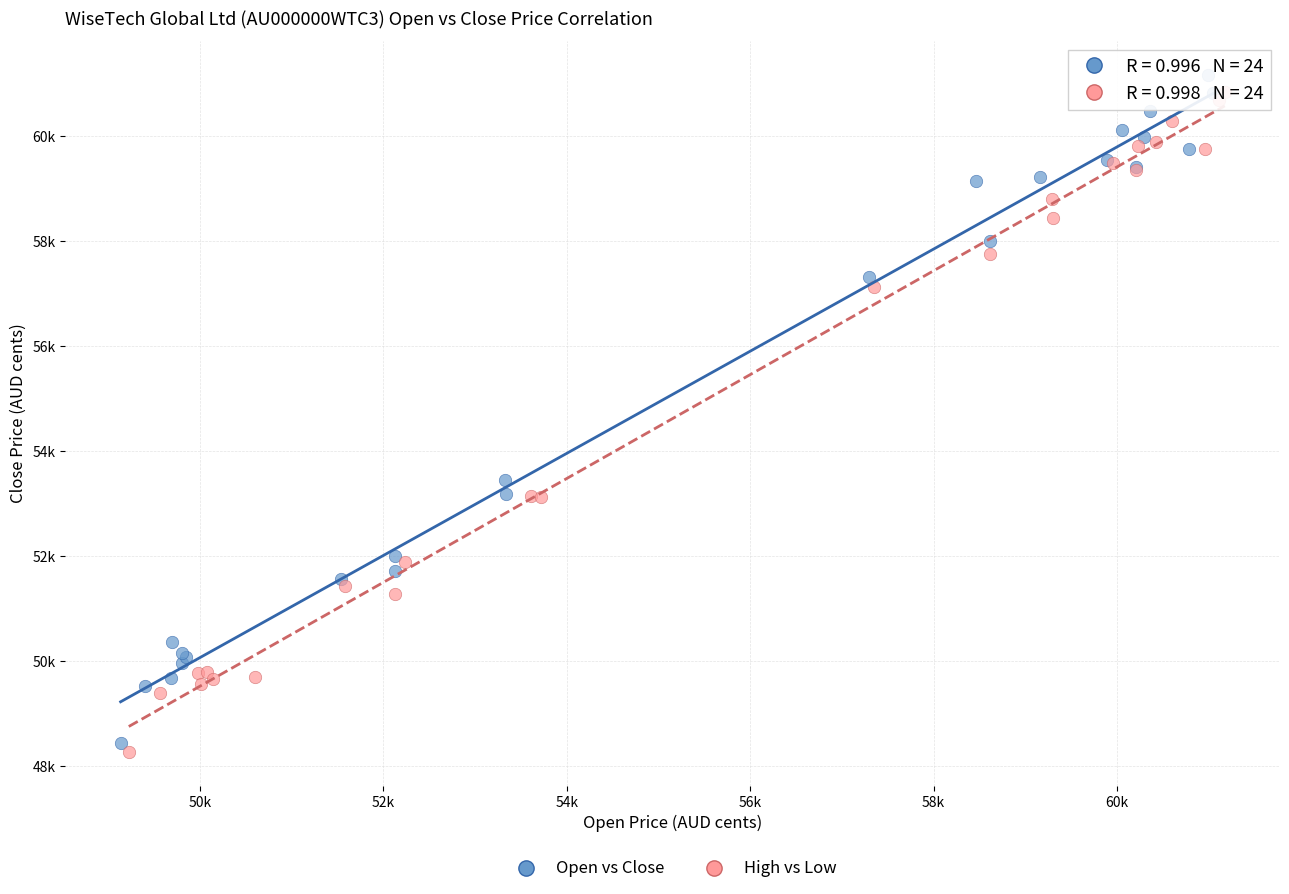

What are all the series names shown in the legend?

Open vs Close, High vs Low